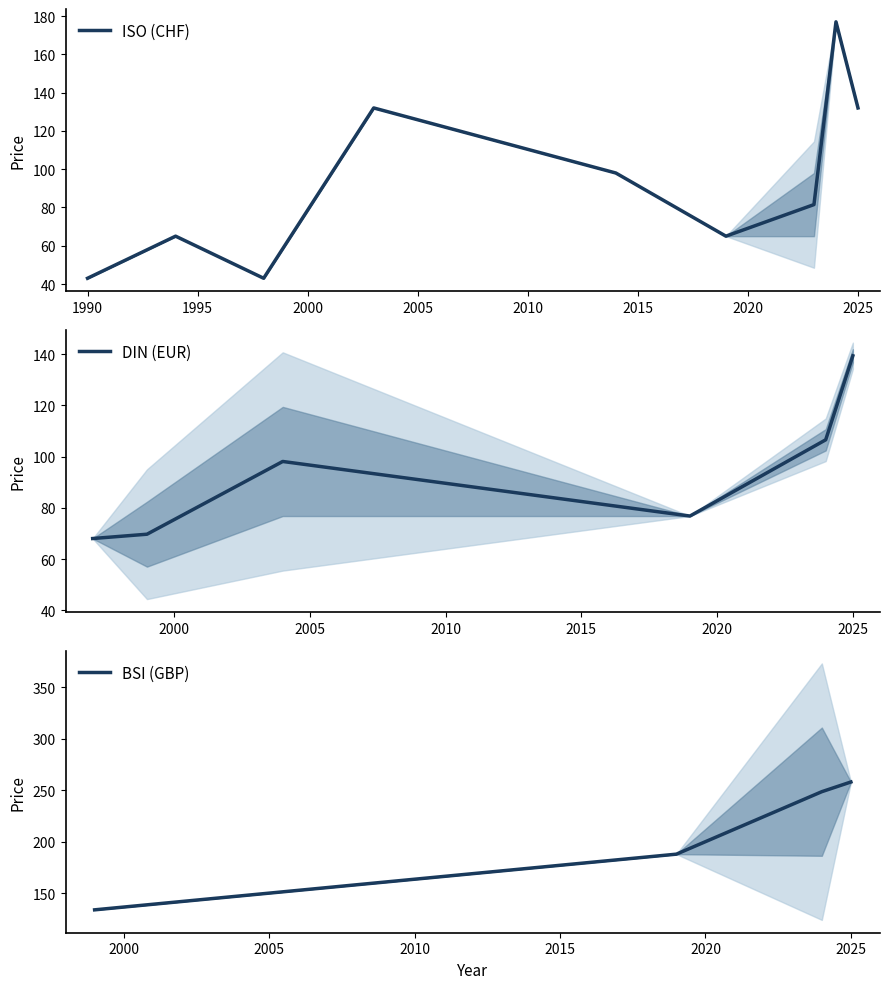

True or false: BSI (GBP) has more than 0 interior local peaks.

False